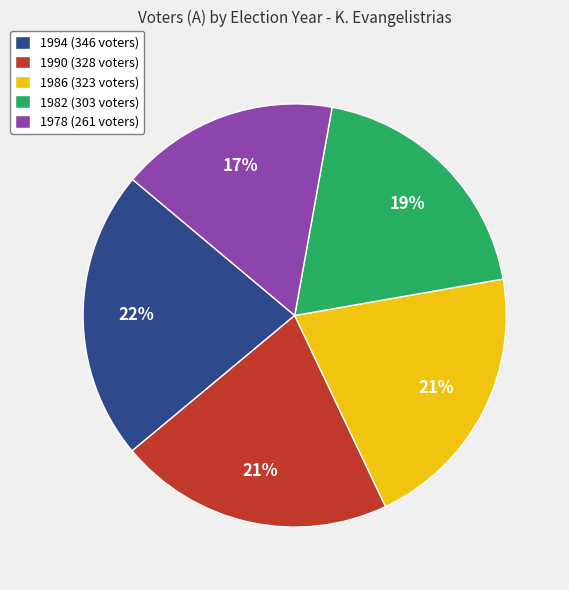

True or false: 1978 accounts for 6% of the total.

False